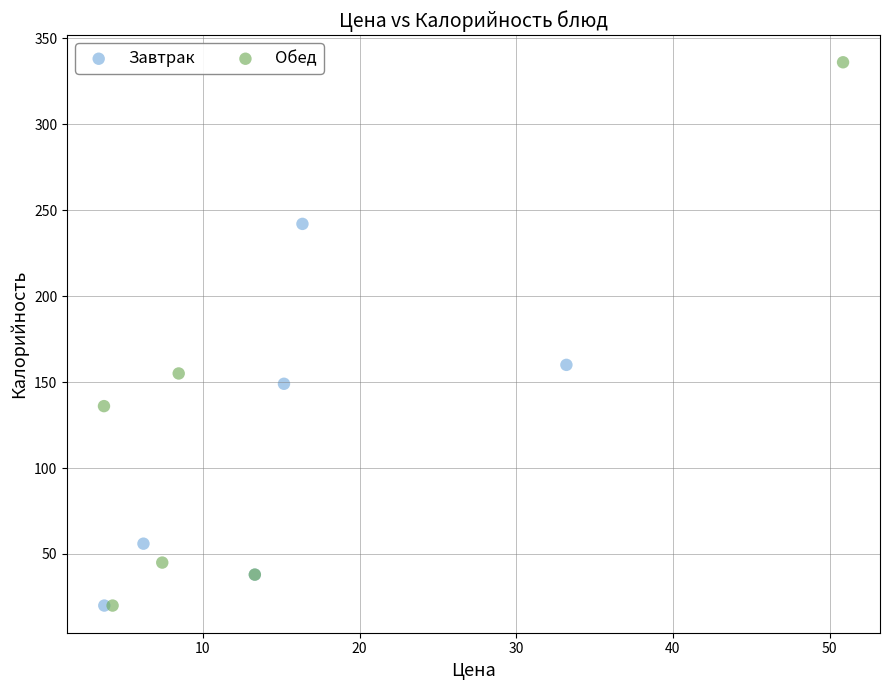

Which series contains the highest Y value?

Обед